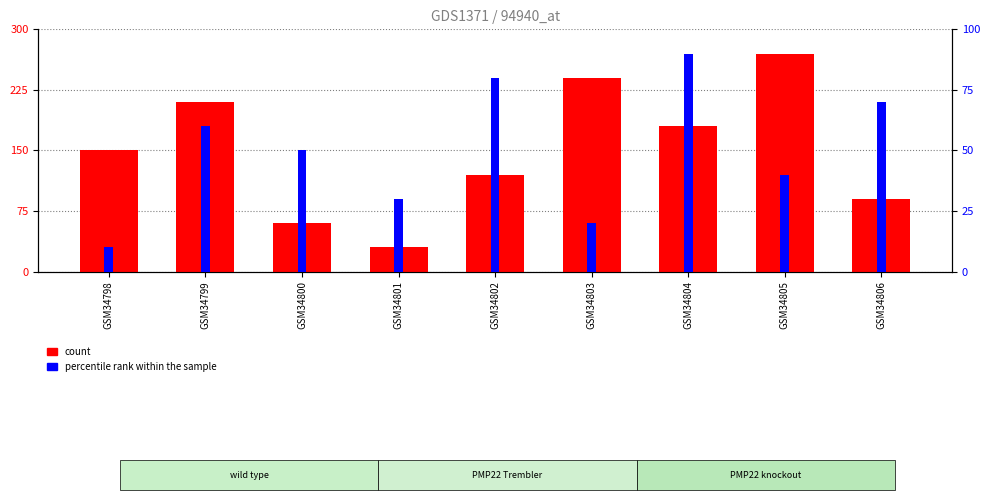

The value of percentile rank within the sample at GSM34803 is 27. True or false?

False